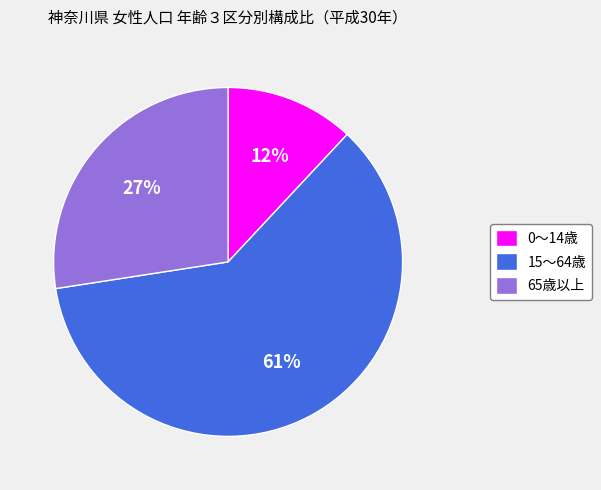

Is it true that 15～64歳 is 67% of the pie?

False